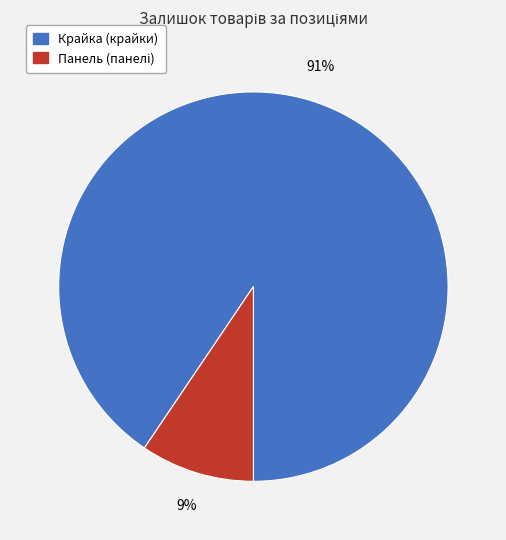

To the nearest percent, what is the average slice percentage?

50%